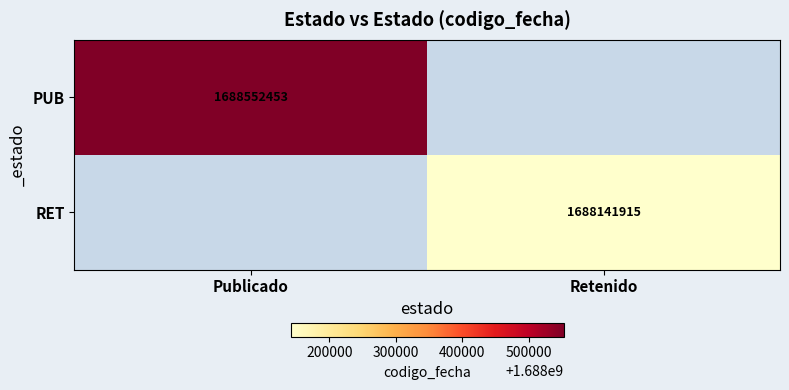

Is it true that RET equals 1688141915 at Retenido?

True